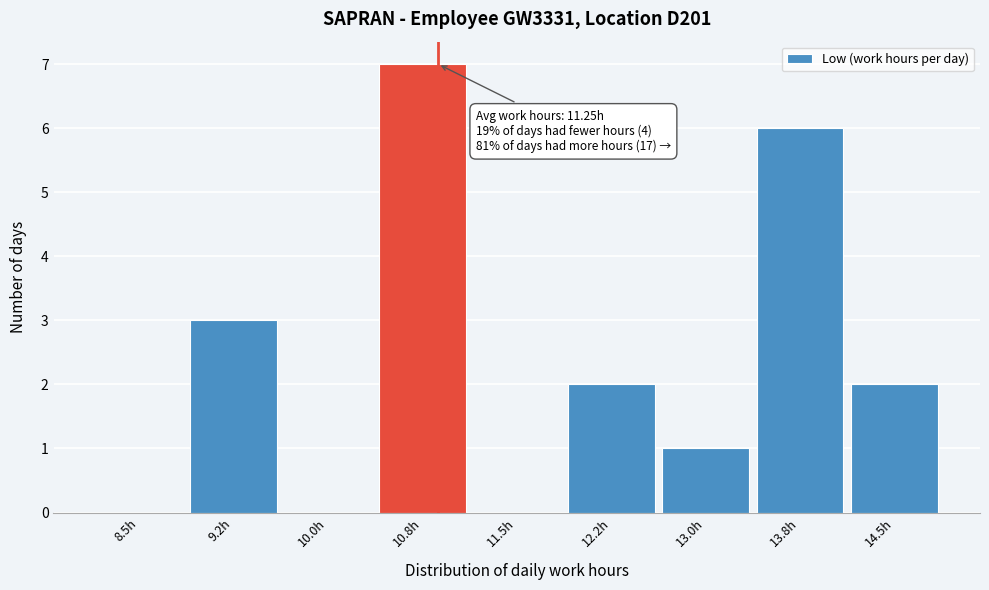

Reading left to right, transcribe all the data shown in this chart.

8.5h=0	9.2h=3	10.0h=0	10.8h=7	11.5h=0	12.2h=2	13.0h=1	13.8h=6	14.5h=2